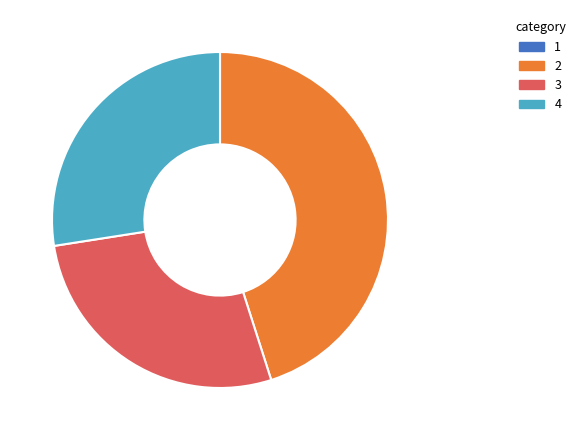

Do 2 and 3 together represent more than half of the pie?

Yes